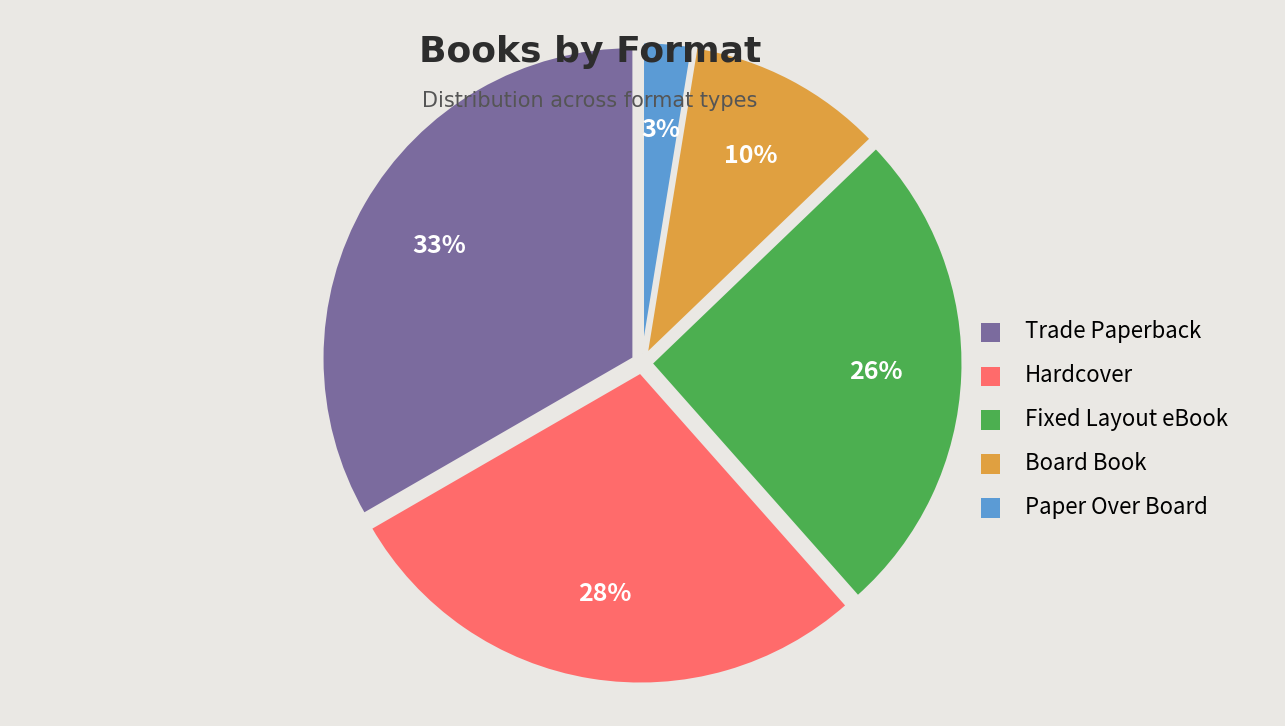

Rank the categories by value from highest to lowest.

Trade Paperback, Hardcover, Fixed Layout eBook, Board Book, Paper Over Board